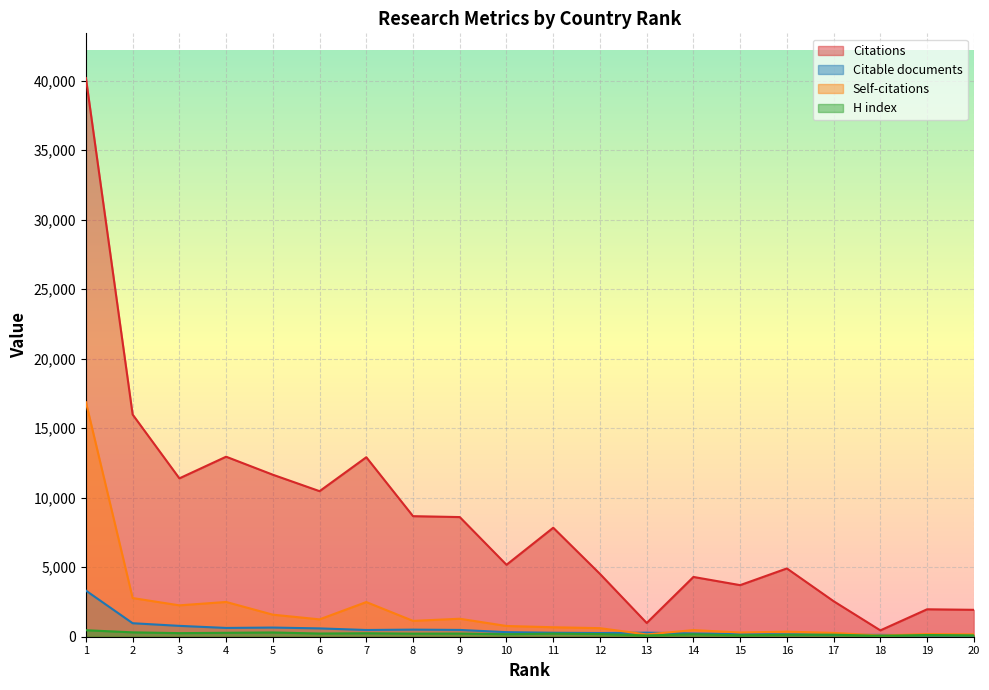

True or false: H index and Citations intersect in this chart.

False